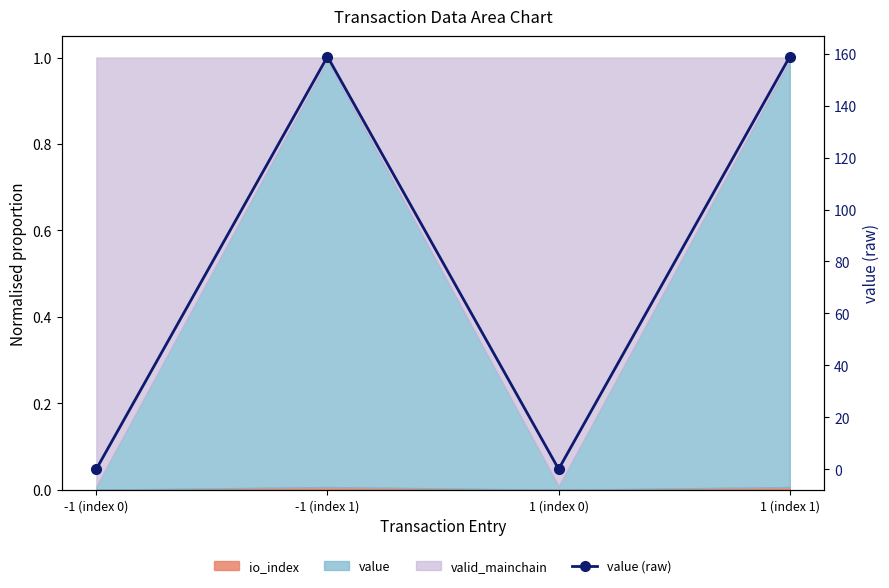

How many data points are above 158?

2